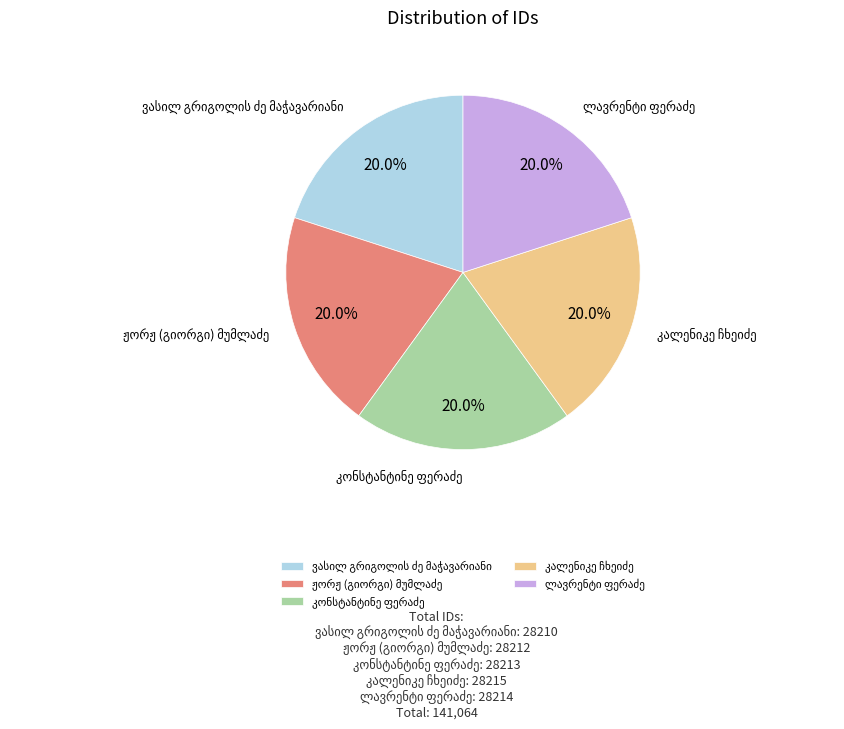

Is there any slice that represents more than half of the pie?

No